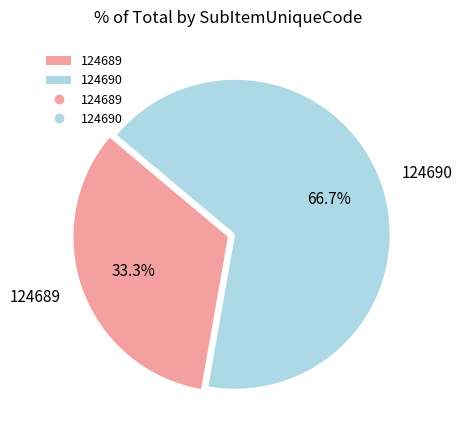

To the nearest percent, what is the average slice percentage?

50%